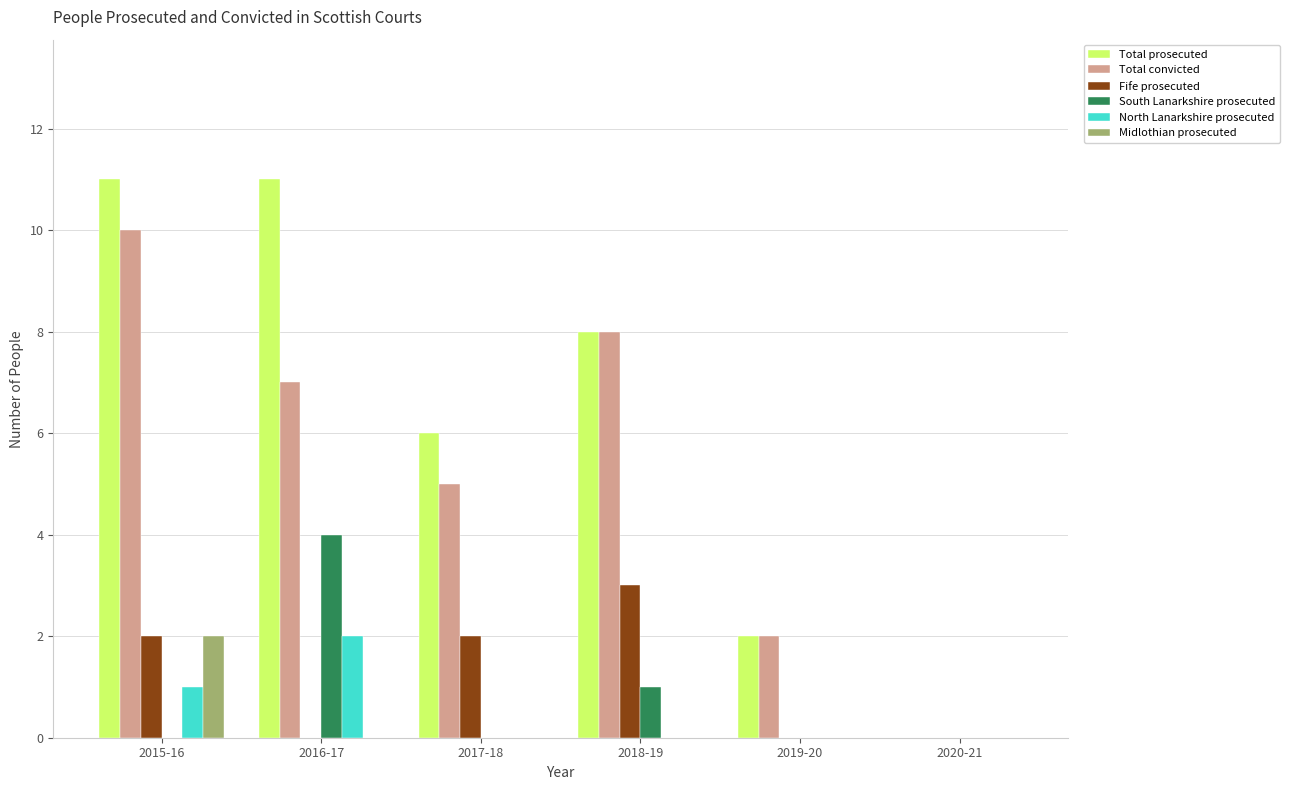

What is the spread (max minus min) of values at 2015-16?

11